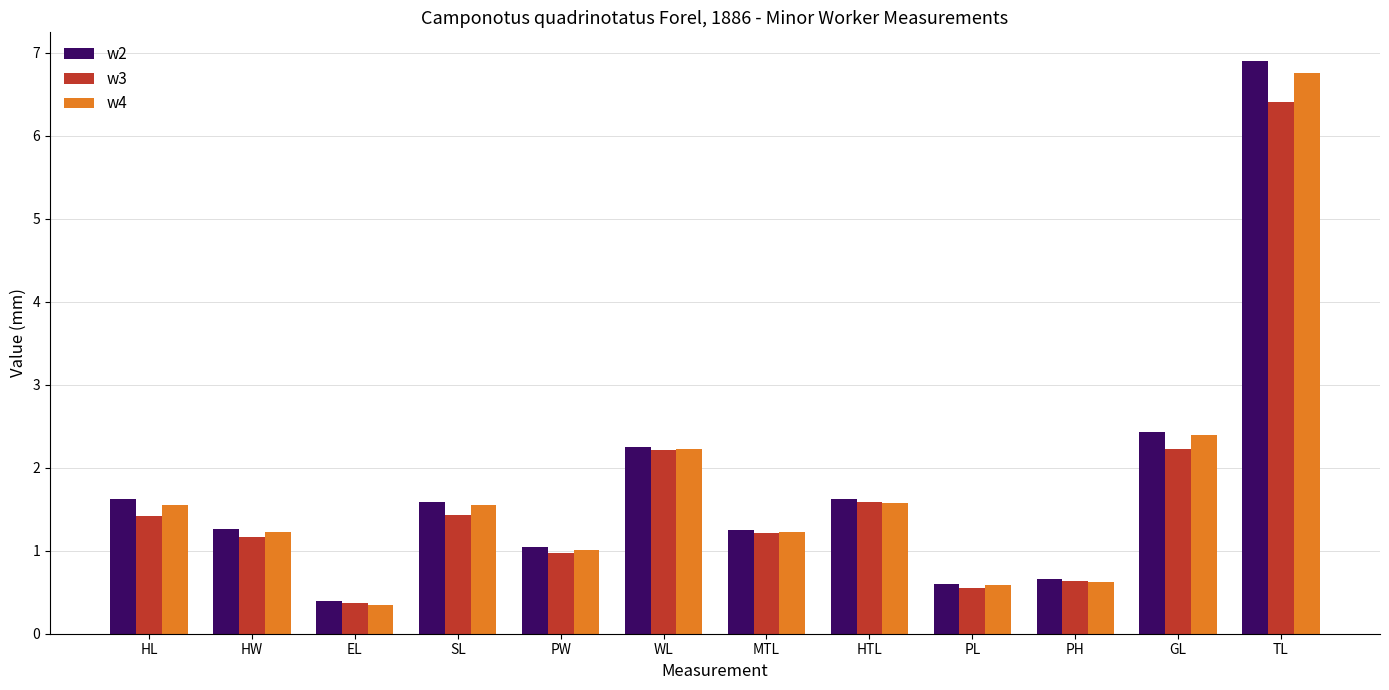

At which category is the sum across all series the highest?

TL